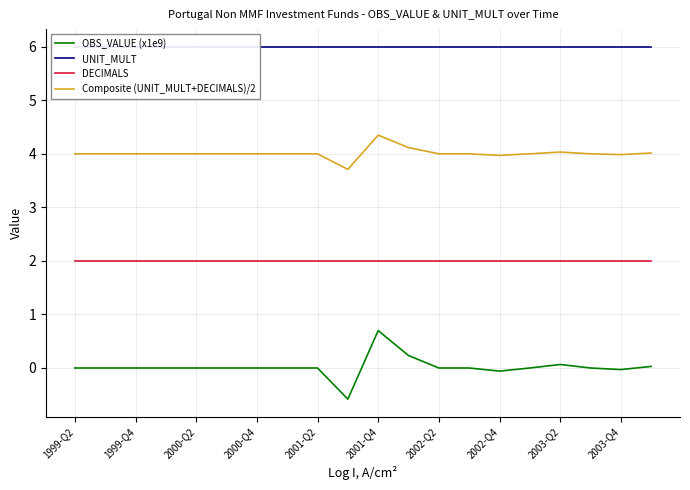

The value of Composite (UNIT_MULT+DECIMALS)/2 at 2001-Q4 is 4.3. True or false?

True